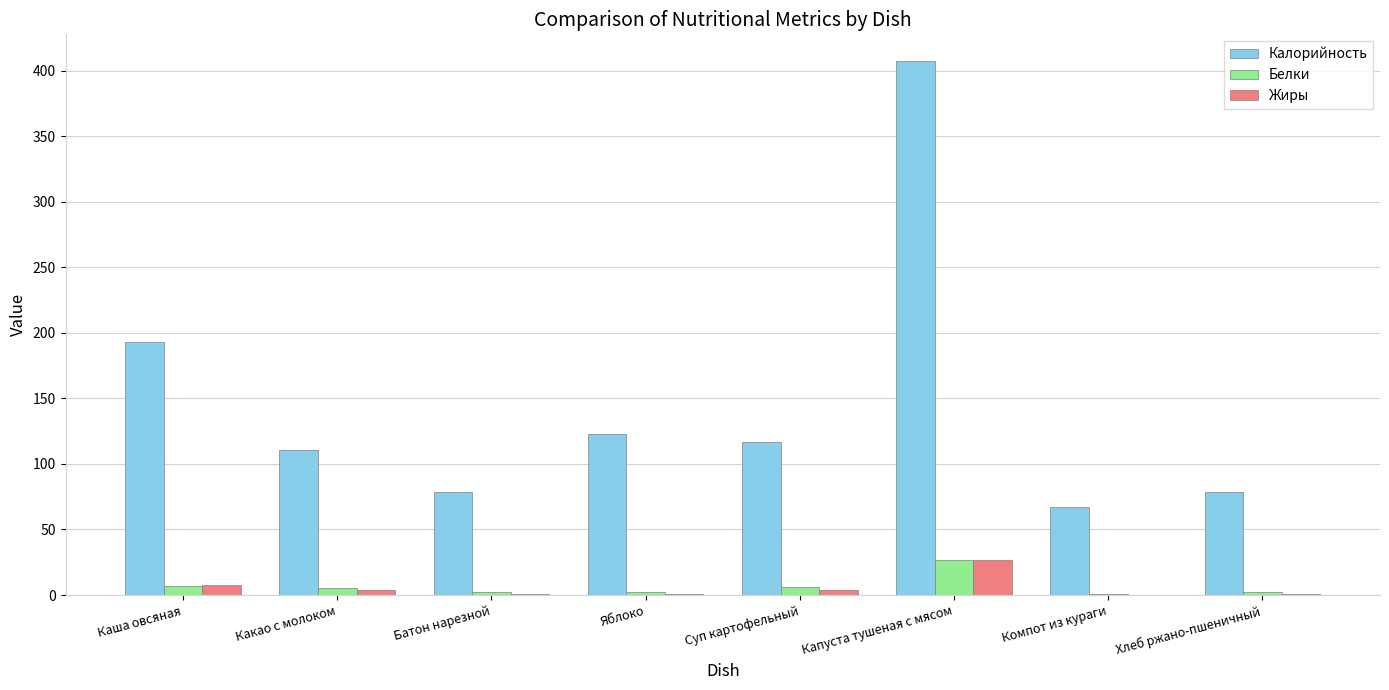

Read the Жиры value at Суп картофельный.

4.1